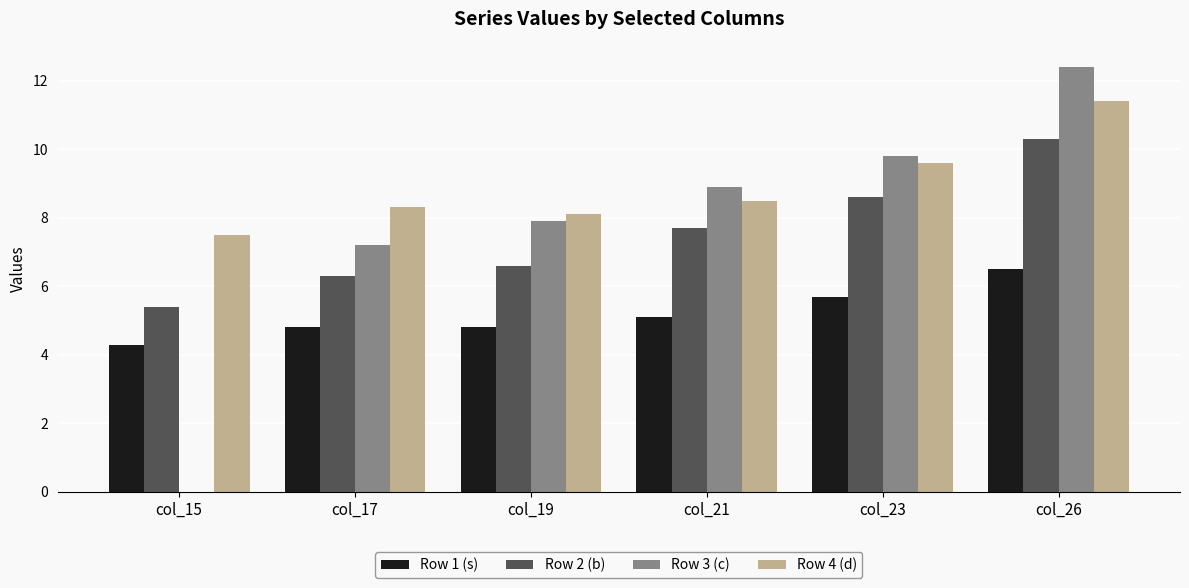

Reading right to left, what are all the values shown in this chart?

Row 1 (s): col_26=6.5	col_23=5.7	col_21=5.1	col_19=4.8	col_17=4.8	col_15=4.3
Row 2 (b): col_26=10.3	col_23=8.6	col_21=7.7	col_19=6.6	col_17=6.3	col_15=5.4
Row 3 (c): col_26=12.4	col_23=9.8	col_21=8.9	col_19=7.9	col_17=7.2	col_15=0.0
Row 4 (d): col_26=11.4	col_23=9.6	col_21=8.5	col_19=8.1	col_17=8.3	col_15=7.5